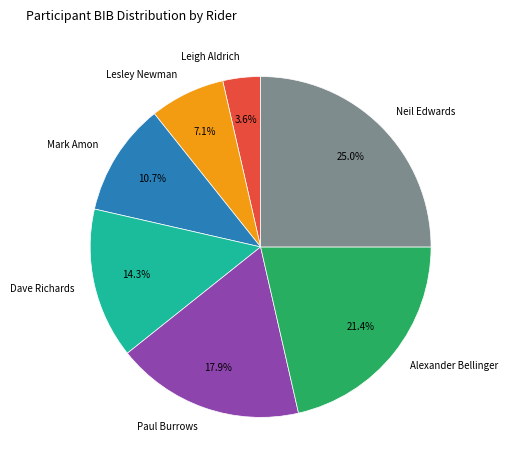

Is there a majority slice in this chart?

No